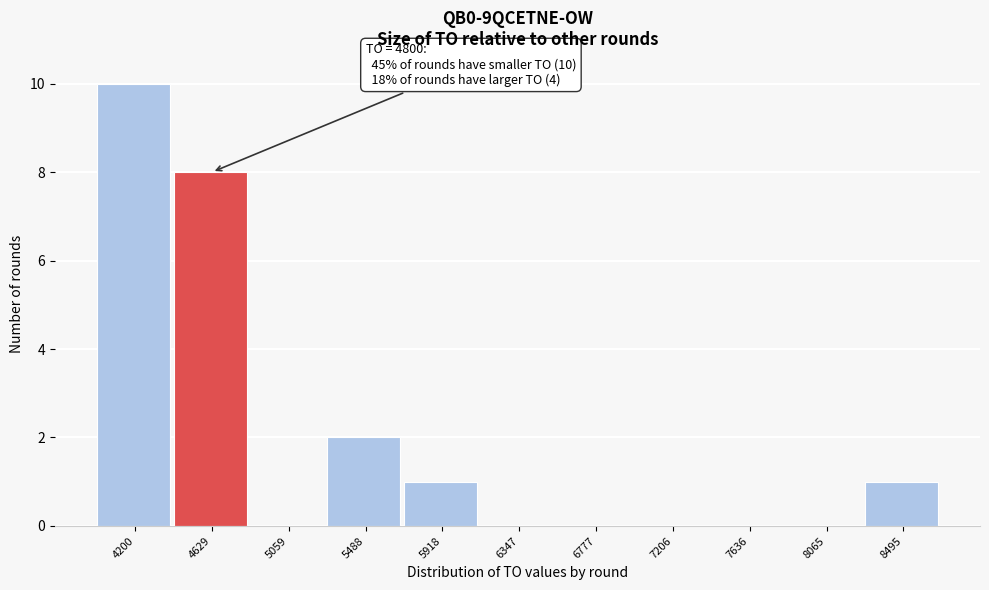

Reading left to right, what are all the values shown in this chart?

4200=10	4629=8	5059=0	5488=2	5918=1	6347=0	6777=0	7206=0	7636=0	8065=0	8495=1